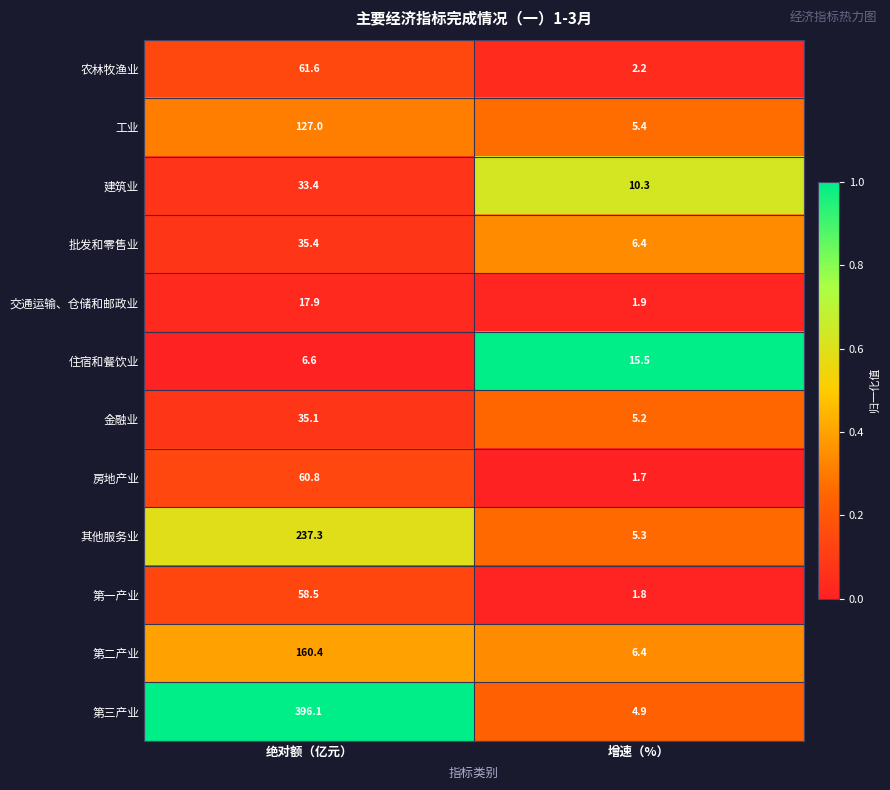

Which series has the widest spread of values?

第三产业